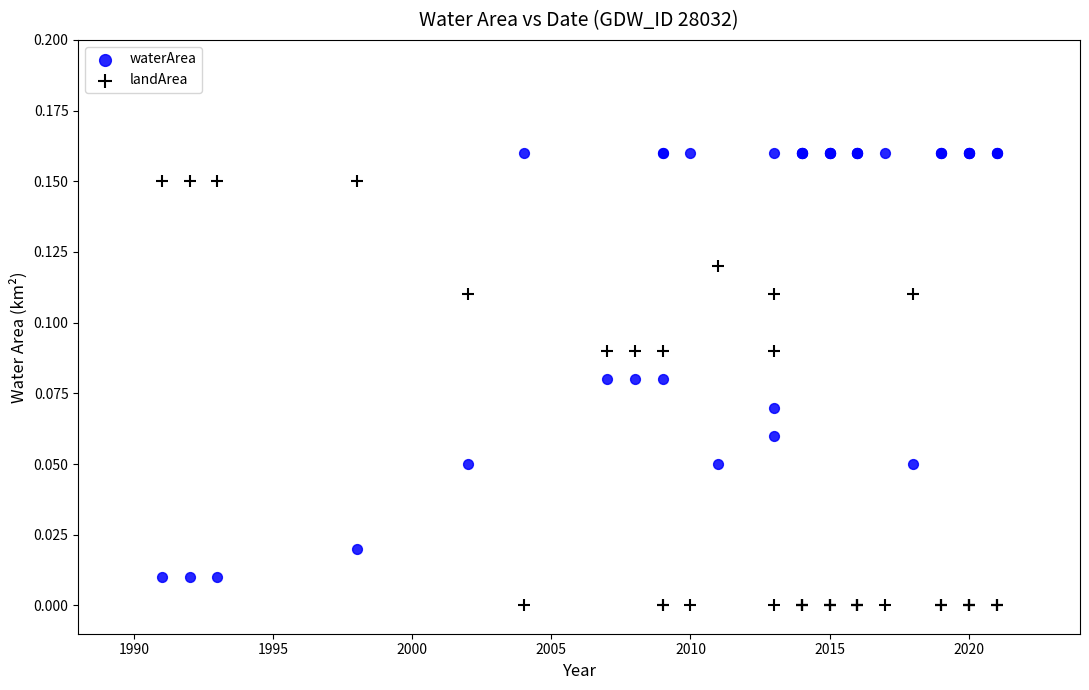

Which series contains the lowest Y value?

landArea